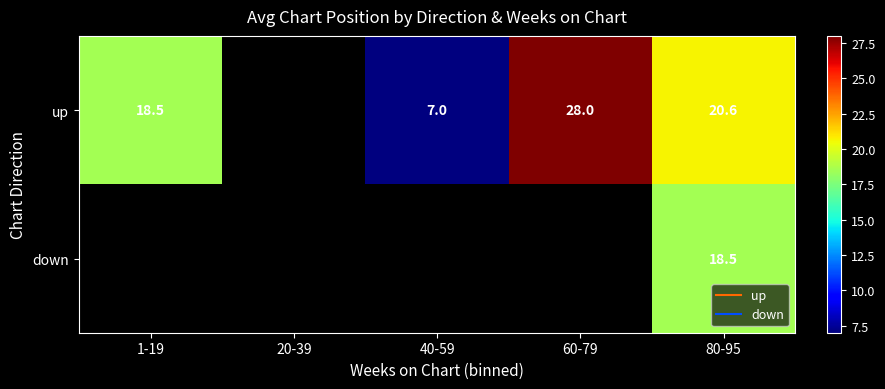

At how many categories does at least one series exceed 16?

3